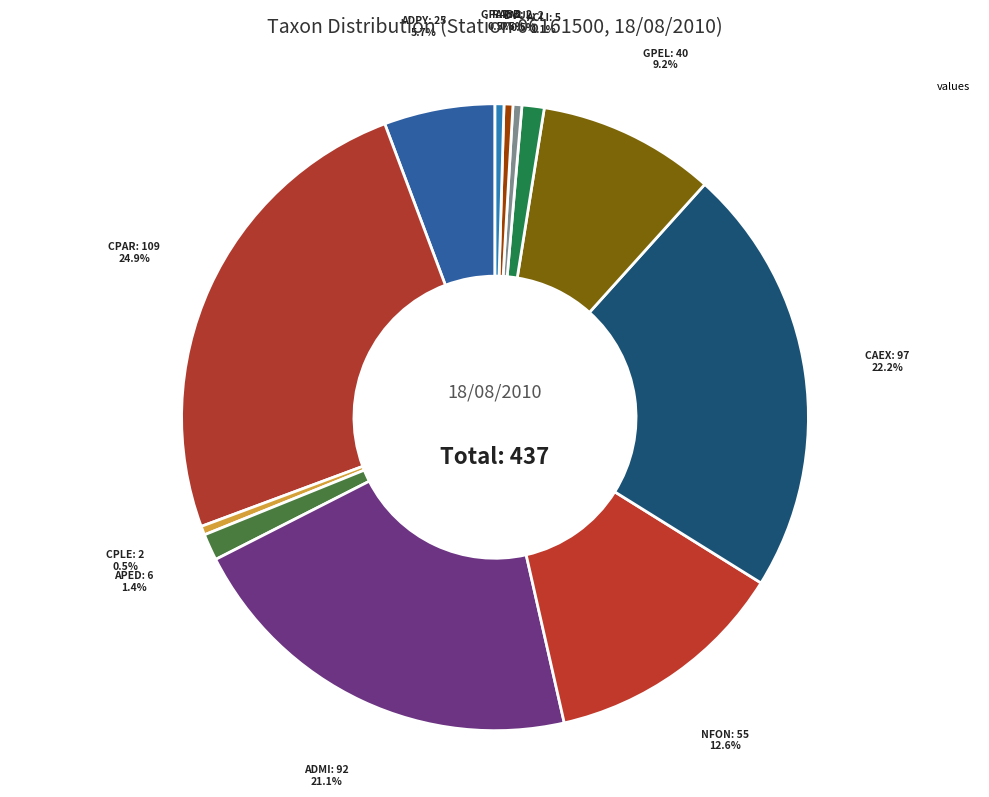

Count the number of slices in the pie.

12